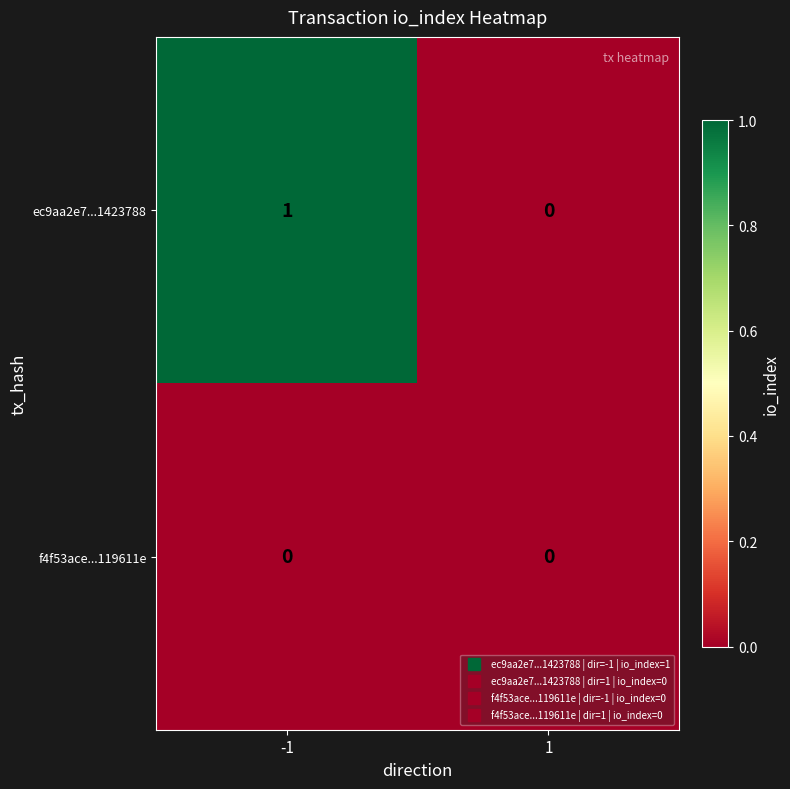

Reading right to left, list all the values displayed in this chart.

ec9aa2e7...1423788: 0	1
f4f53ace...119611e: 0	0